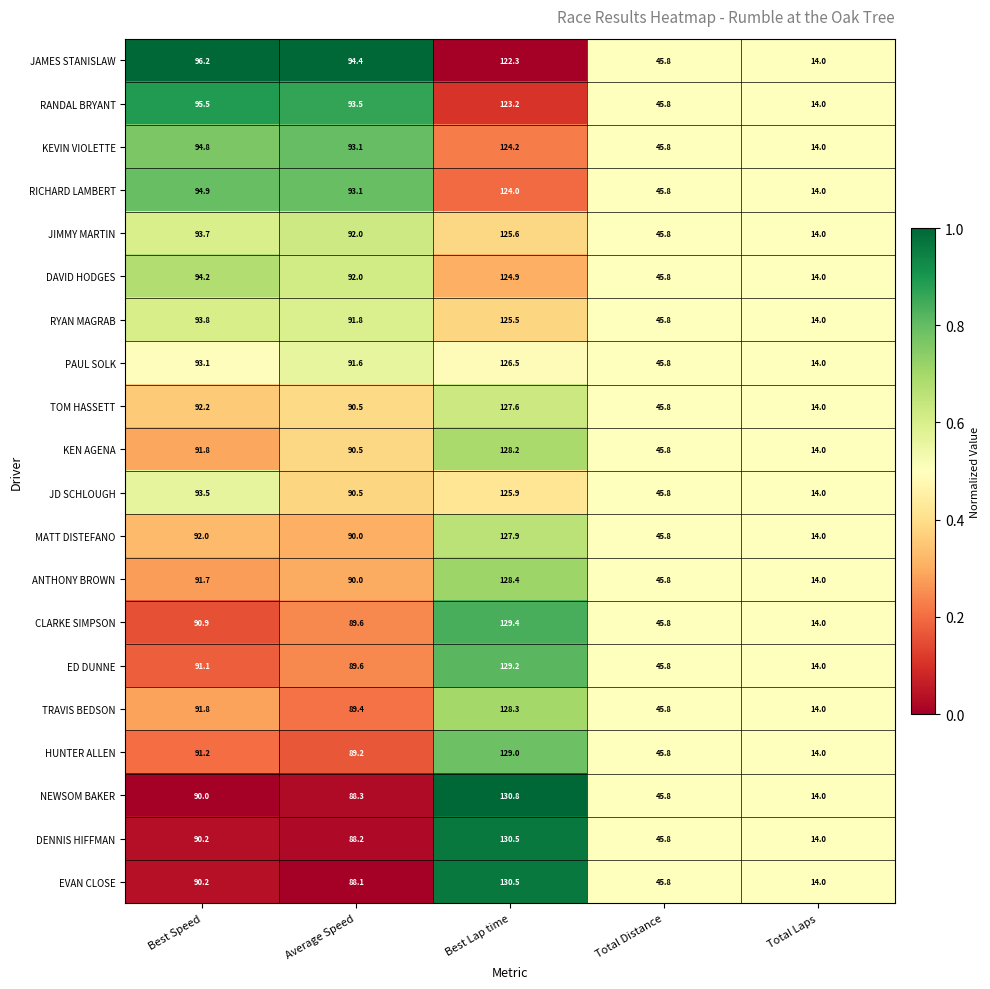

At which label is KEN AGENA closest to 71?

Average Speed